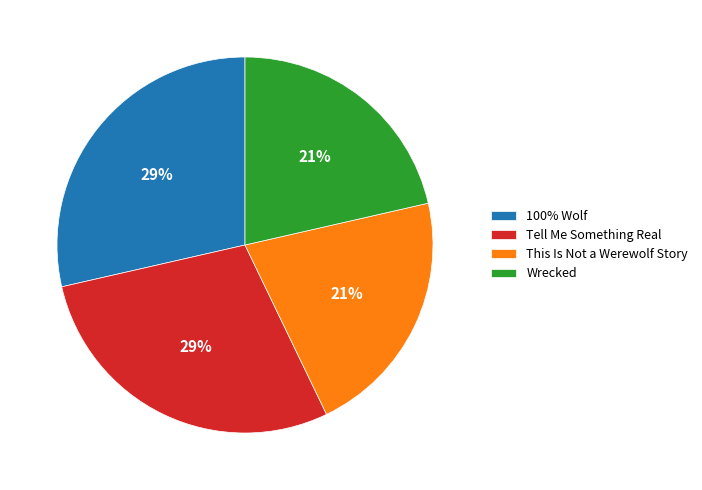

True or false: Wrecked accounts for 21% of the total.

True